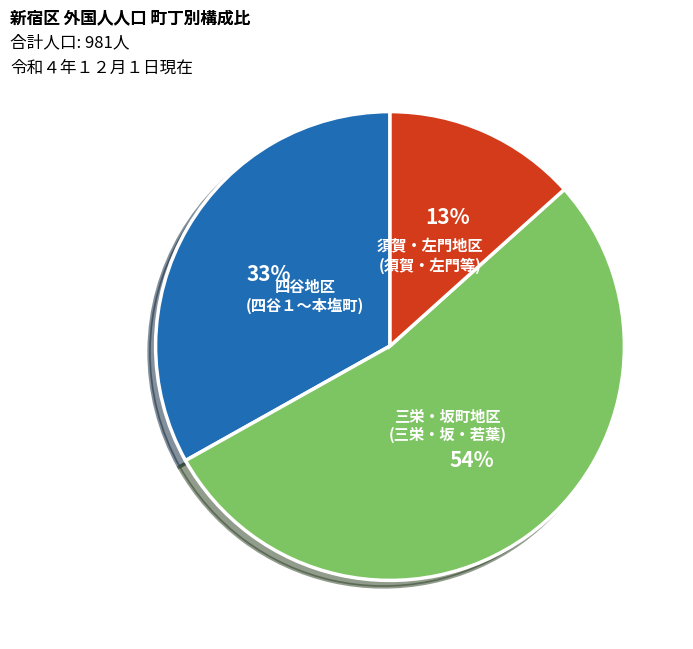

Is there a majority slice in this chart?

Yes